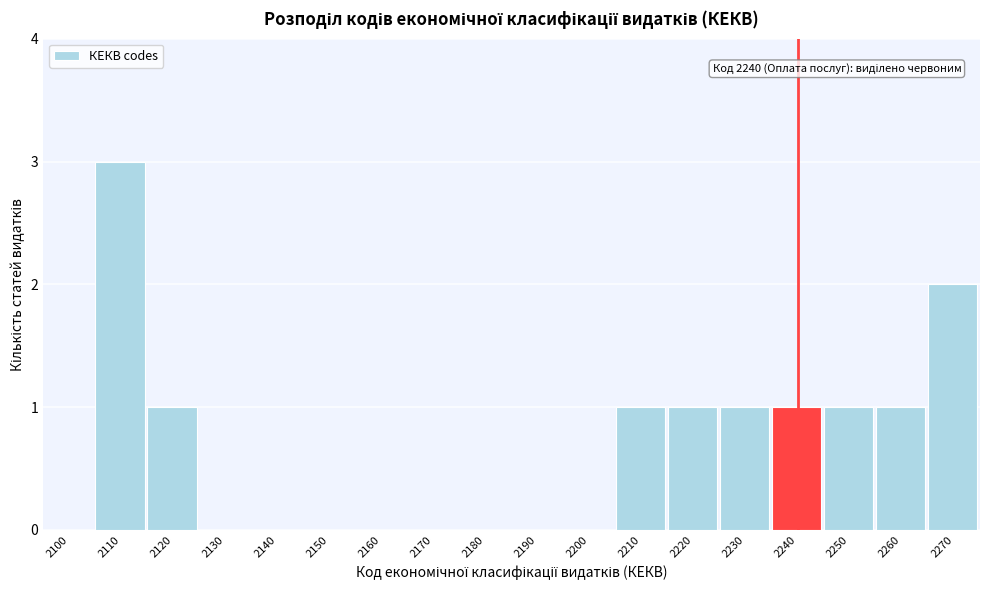

Reading right to left, what are all the values shown in this chart?

2270=2	2260=1	2250=1	2240=1	2230=1	2220=1	2210=1	2200=0	2190=0	2180=0	2170=0	2160=0	2150=0	2140=0	2130=0	2120=1	2110=3	2100=0